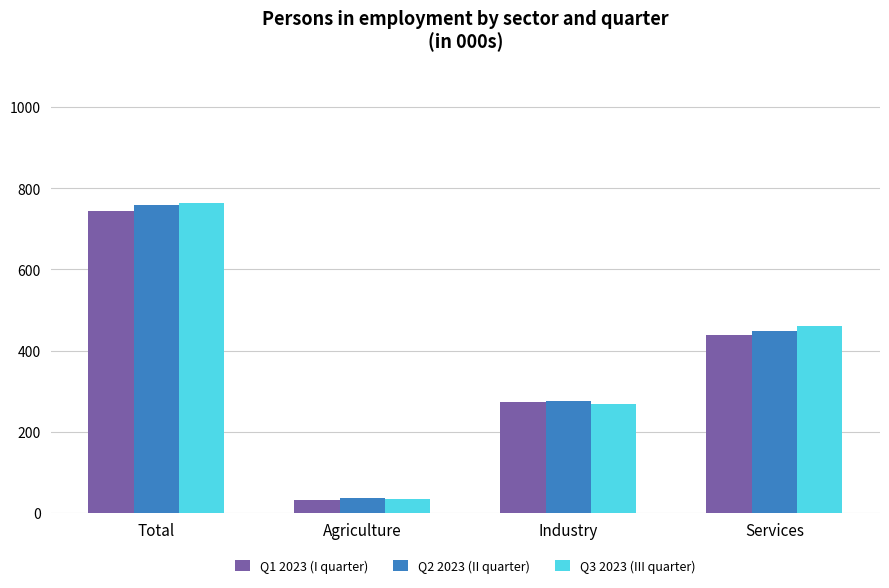

The Q3 2023 (III quarter) series shows 459.8 at Services. True or false?

True